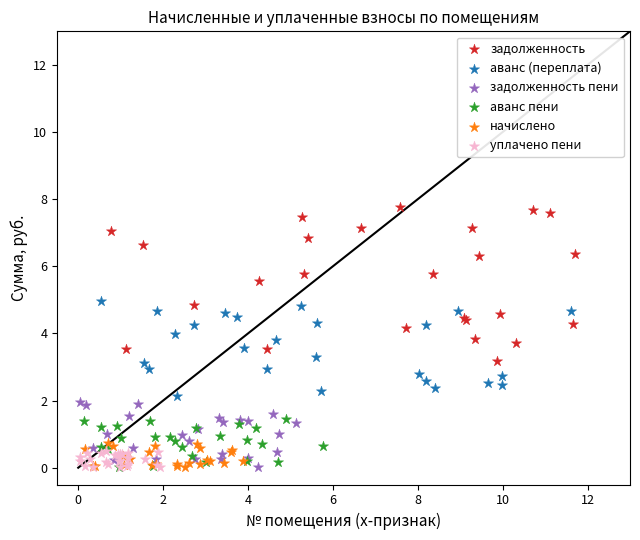

Which series has the largest Y range (max minus min)?

задолженность